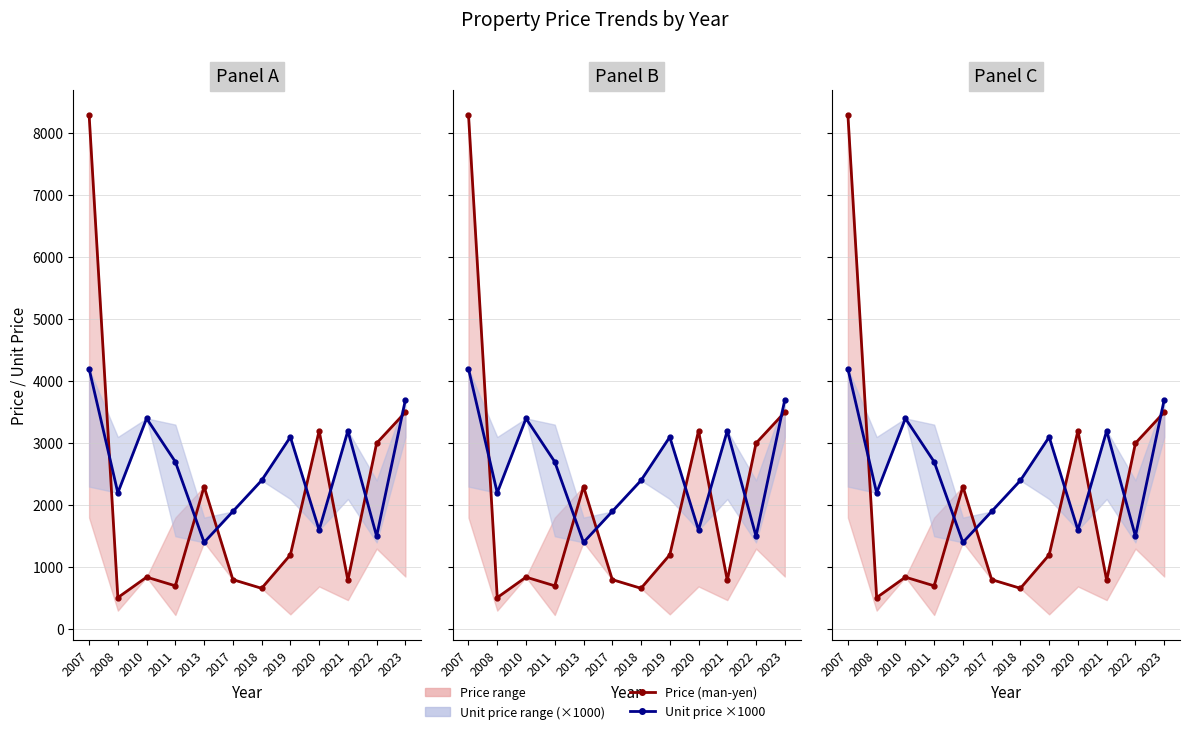

At which category is the sum across all series the highest?

2007